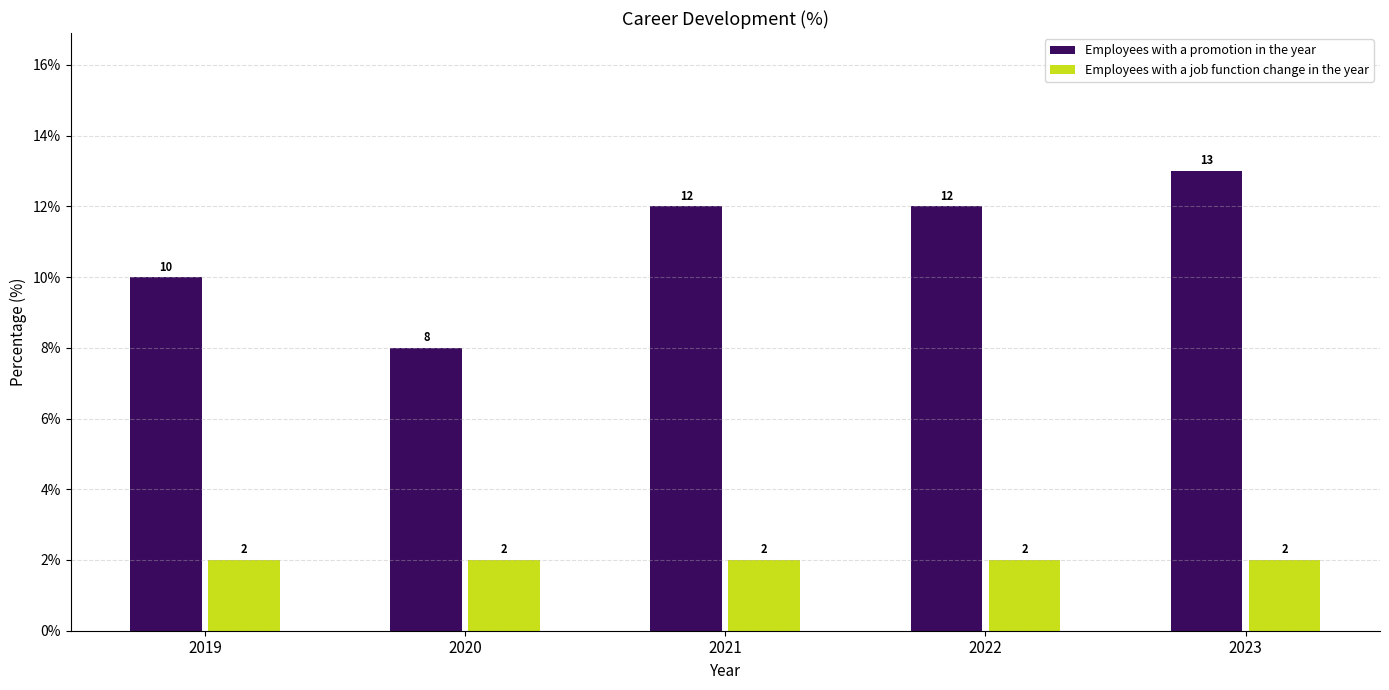

What is the maximum value shown in the chart?

13